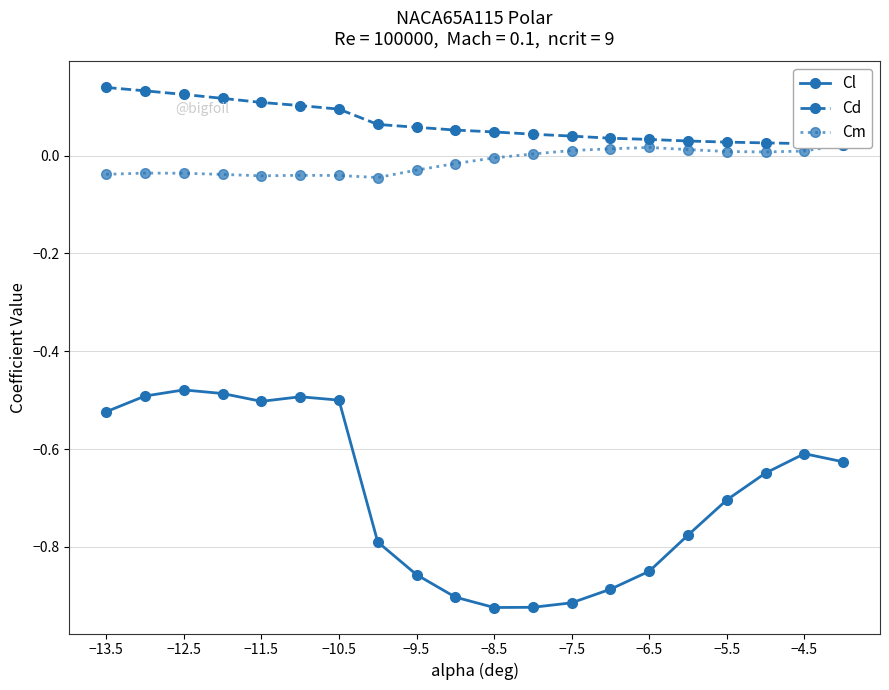

True or false: Cl has more than 2 interior local peaks.

True